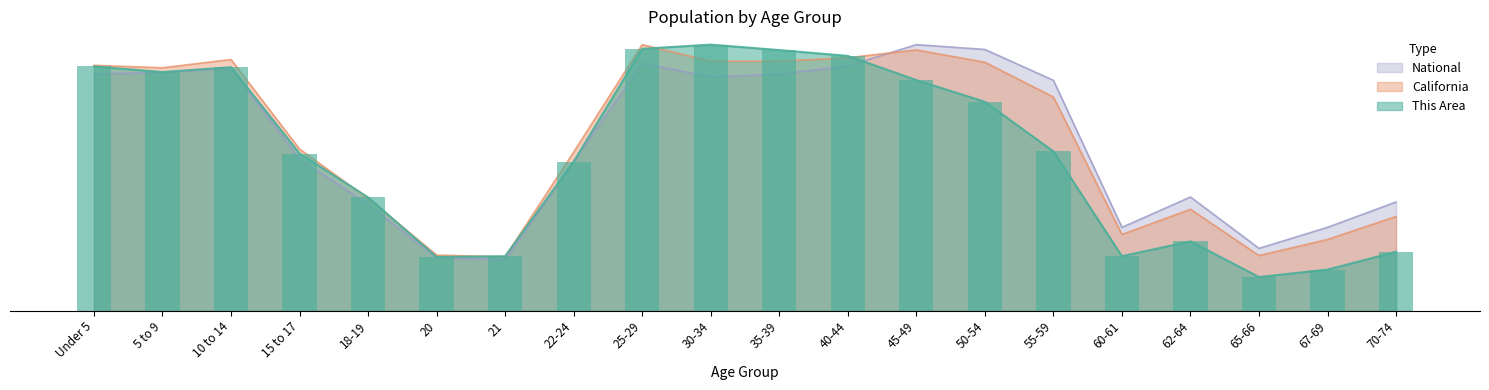

What is the maximum value for This Area?

2688.0